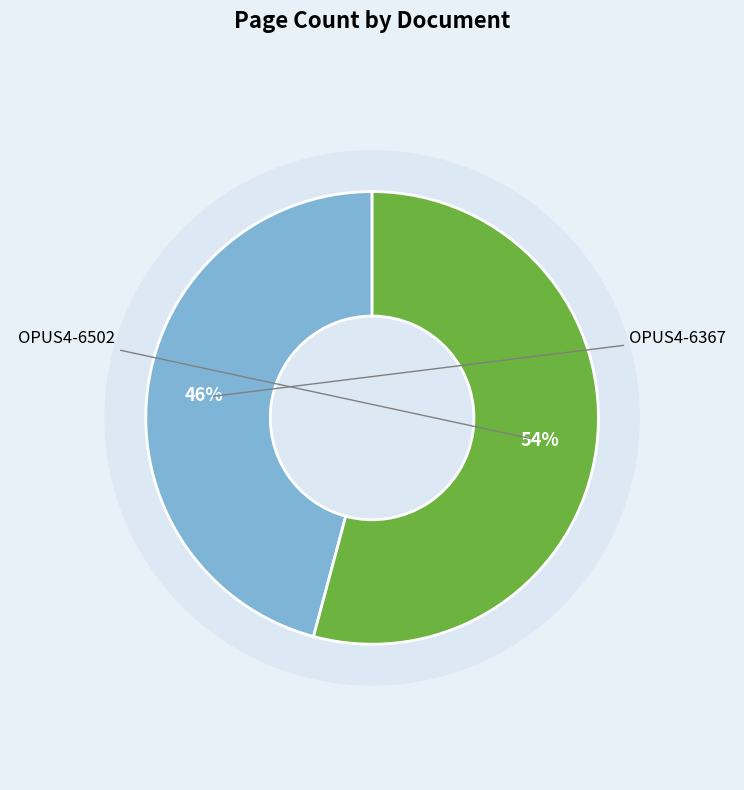

Rank the categories by value from lowest to highest.

OPUS4-6367, OPUS4-6502